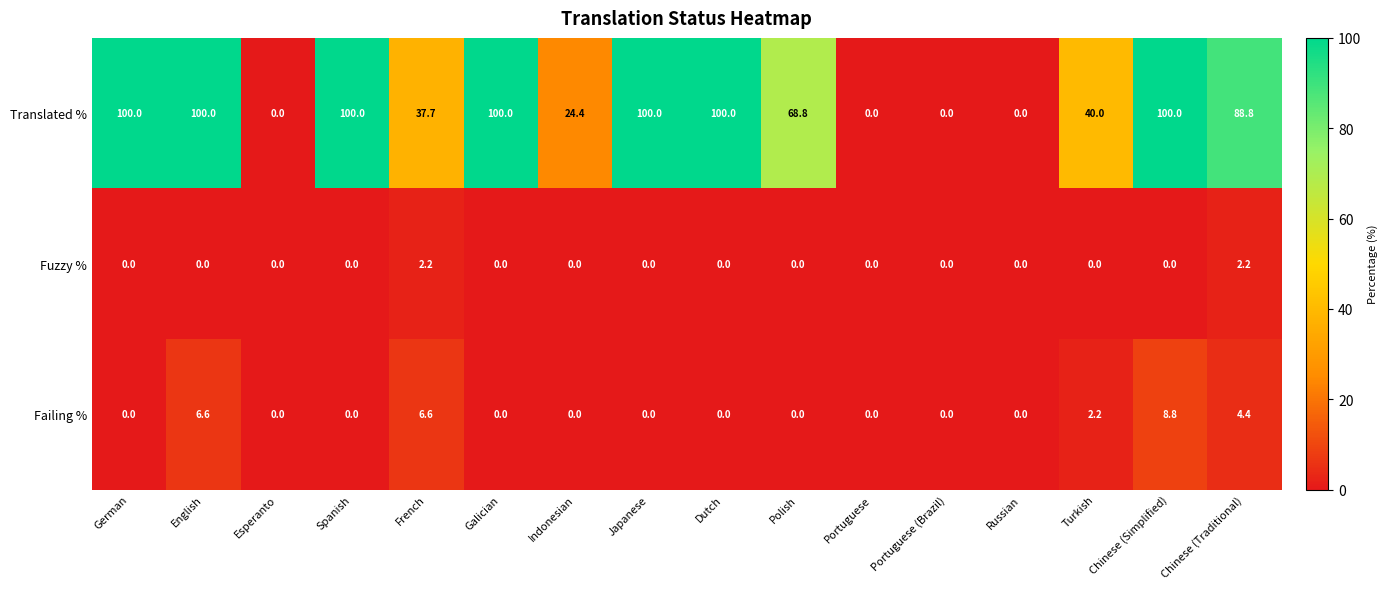

What is the approximate value of Fuzzy % at French?

2.2